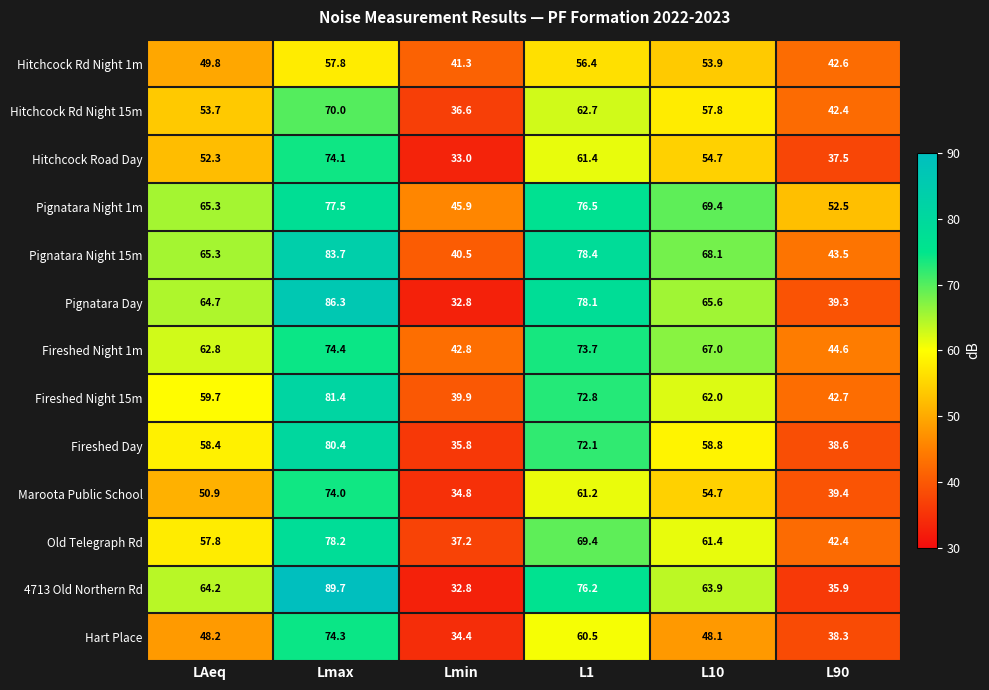

List the labels in order of Pignatara Day value, smallest first.

Lmin, L90, LAeq, L10, L1, Lmax